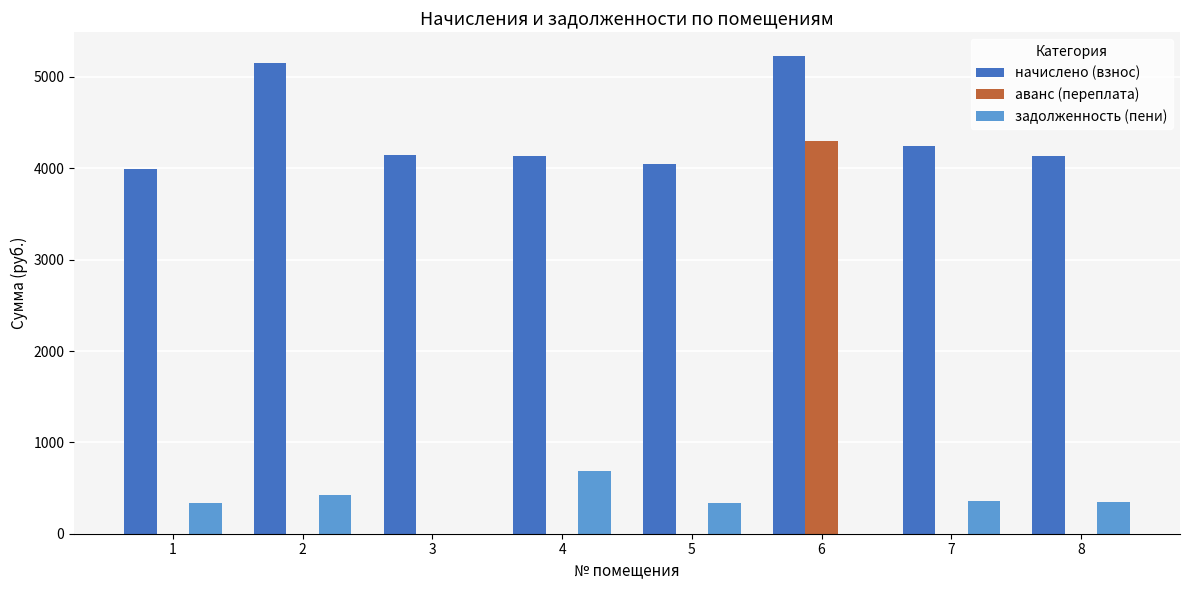

What is the maximum value for аванс (переплата)?

4301.5